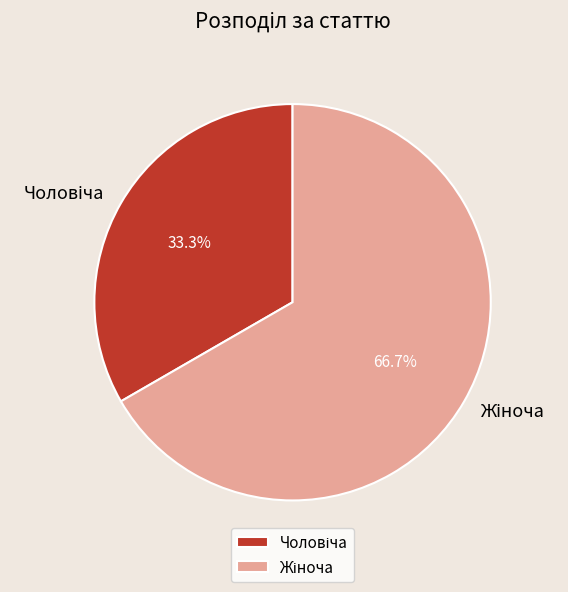

How many segments does this pie chart have?

2